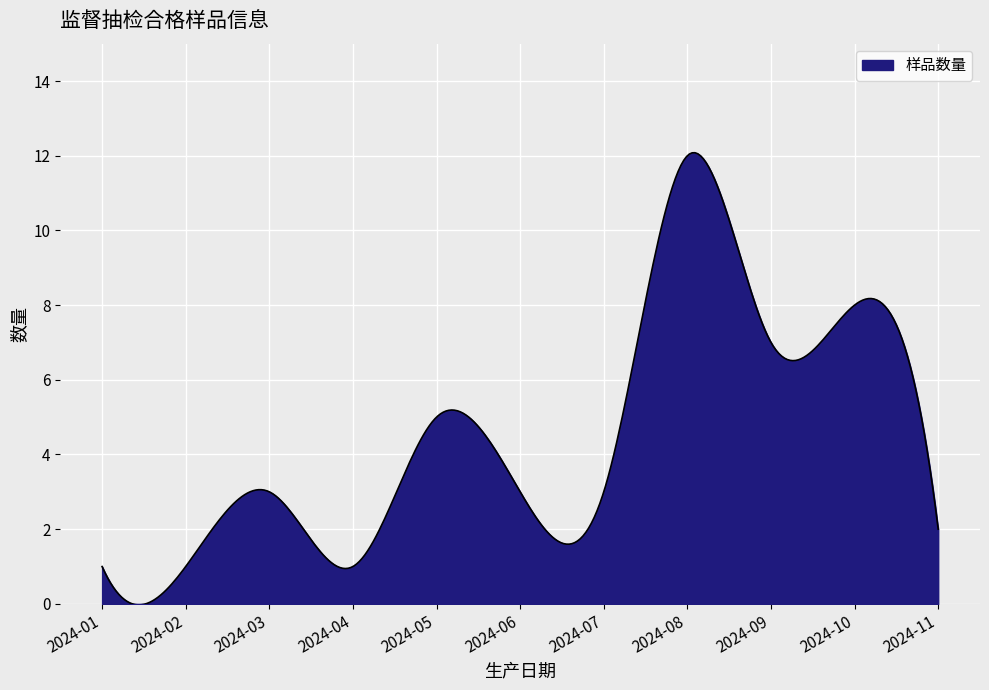

What is the maximum value shown in the chart?

12.1